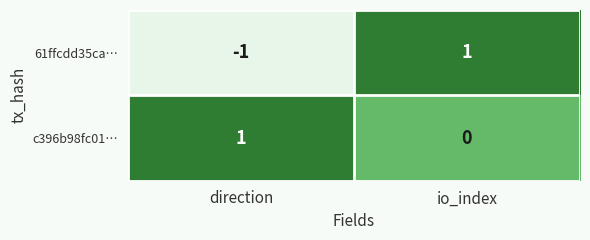

Is the value of 61ffcdd35ca… at direction greater than the value of c396b98fc01… at io_index?

No